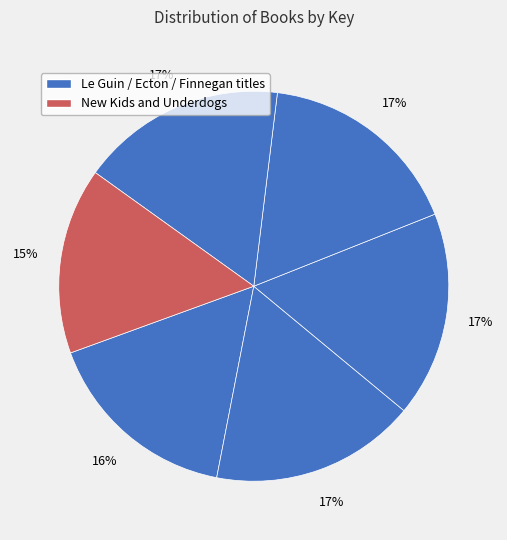

Count the number of slices in the pie.

6